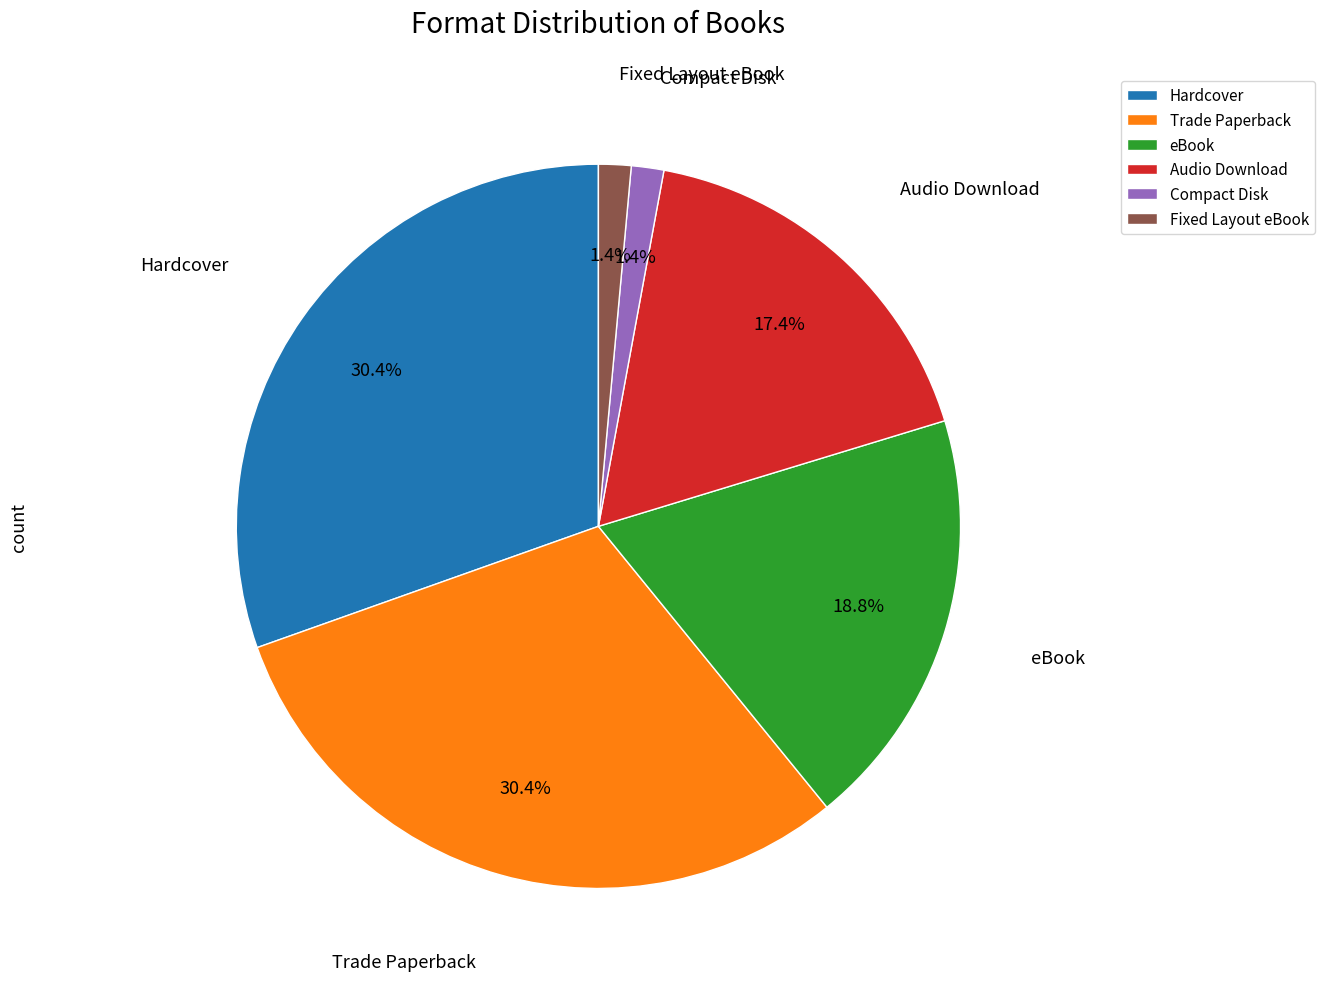

Is there a majority slice in this chart?

No